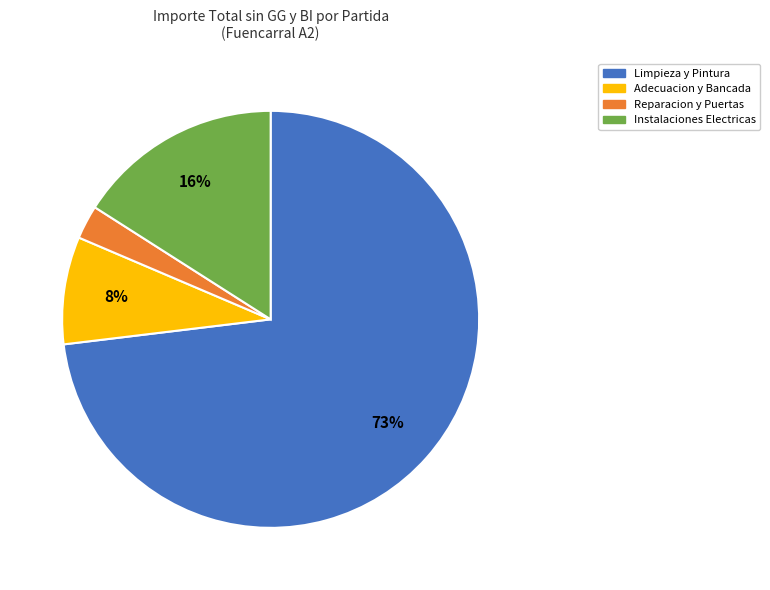

Is there a majority slice in this chart?

Yes